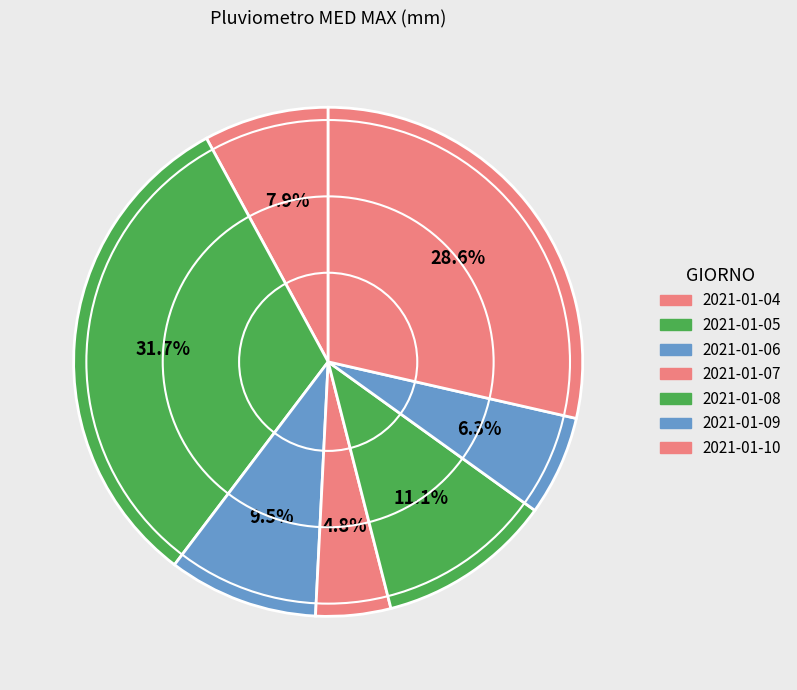

How many segments does this pie chart have?

7